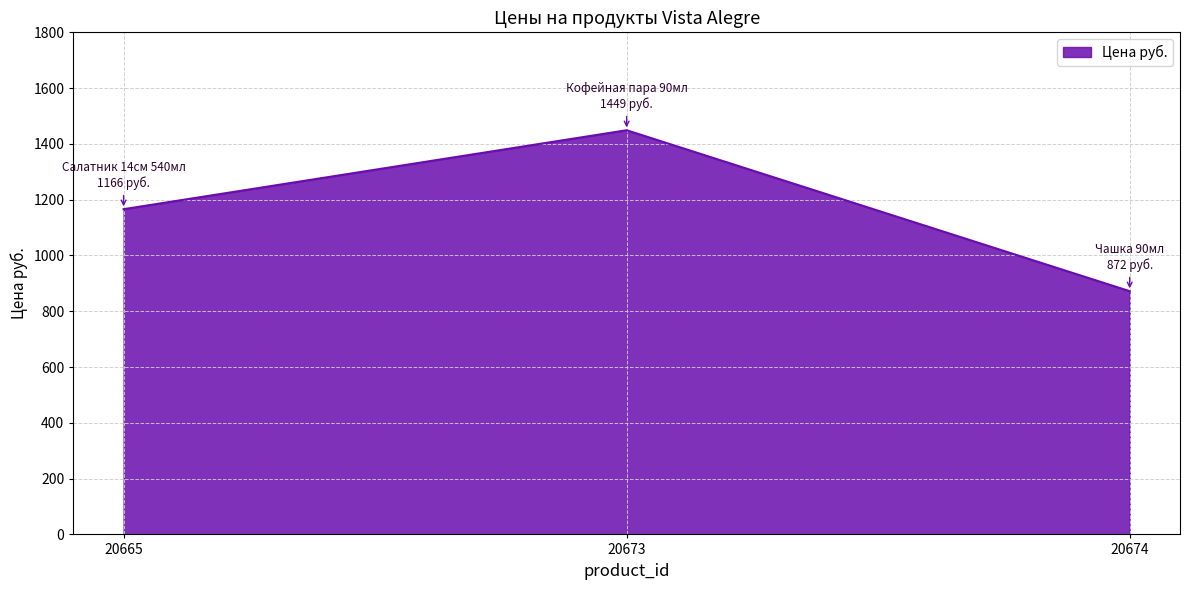

What is the average value?

1162